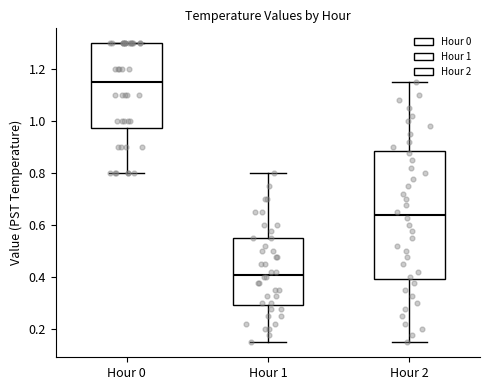

Which box is the tallest, from its lower edge to its upper edge?

Hour 2